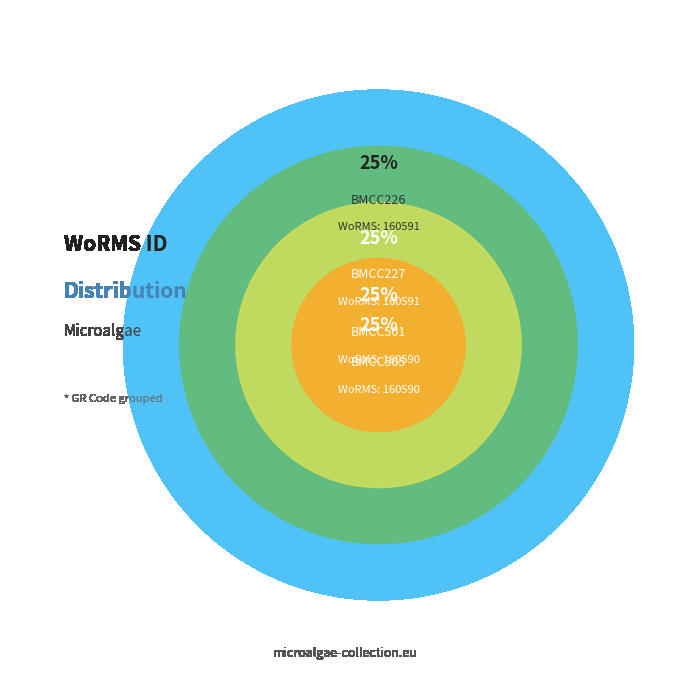

Is the sum of BMCC505 and BMCC501 greater than half?

No